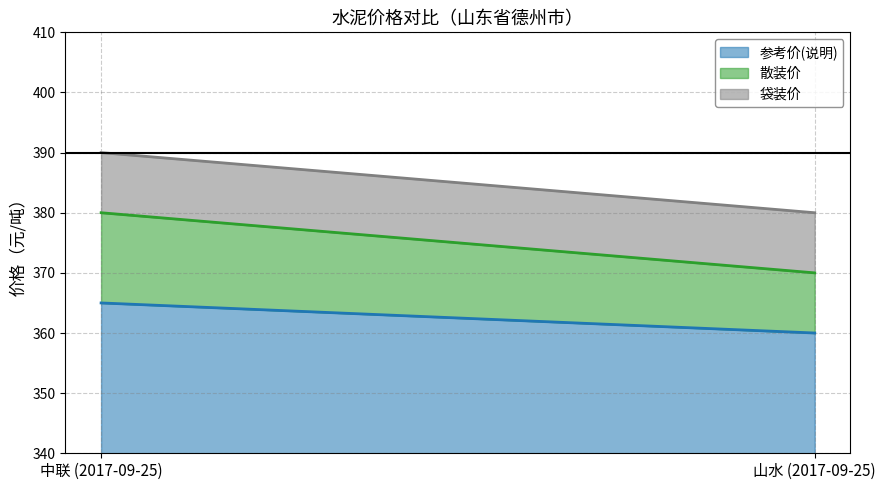

Read the 袋装价 value at 中联 (2017-09-25), to the nearest 5.

390